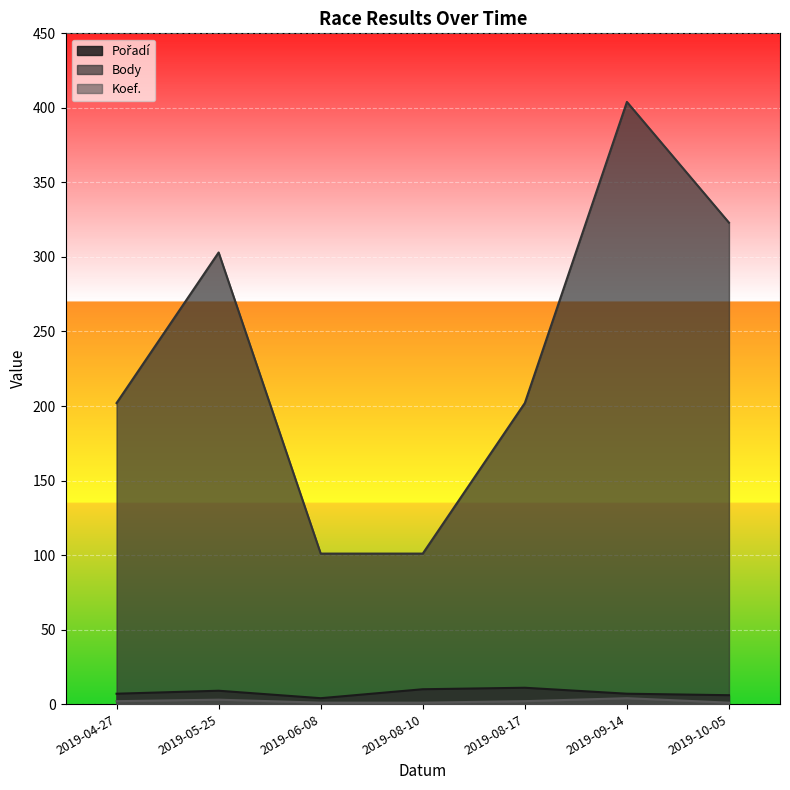

What is the label of the 5th point from the right?

2019-06-08